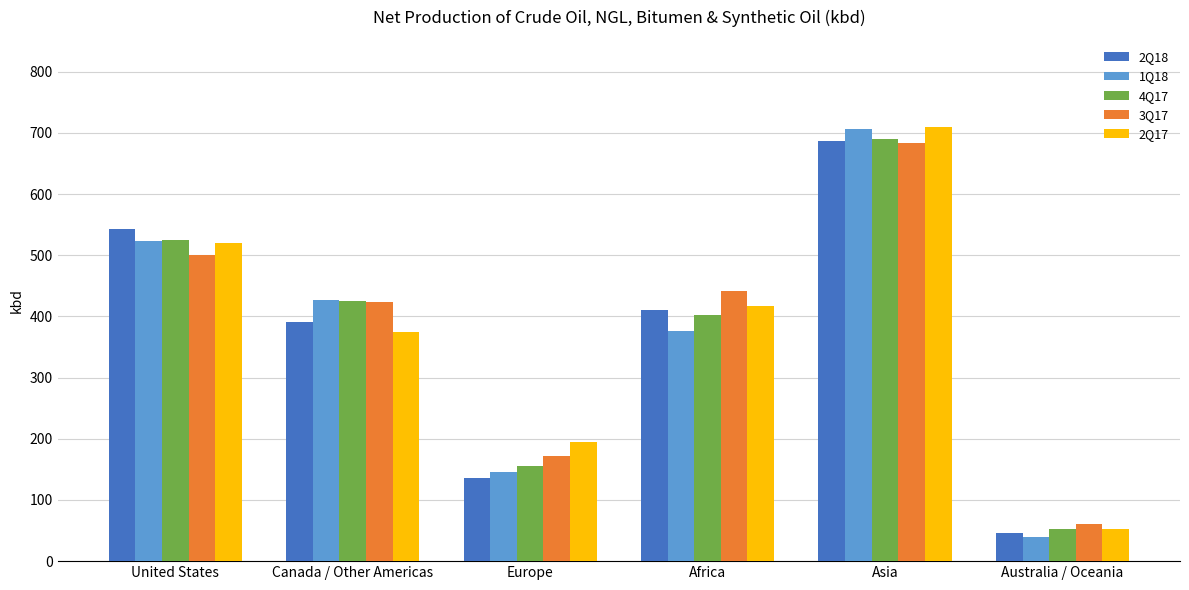

What is the lowest value of the 2Q17 series?

53